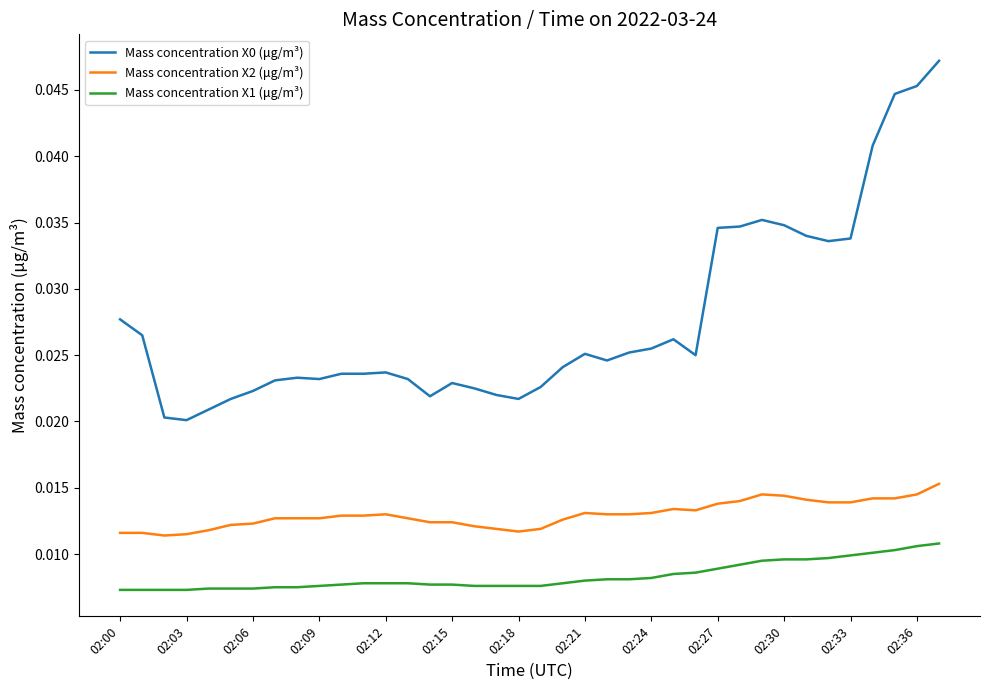

True or false: Mass concentration X1 (μg/m³) and Mass concentration X2 (μg/m³) cross at least once.

False